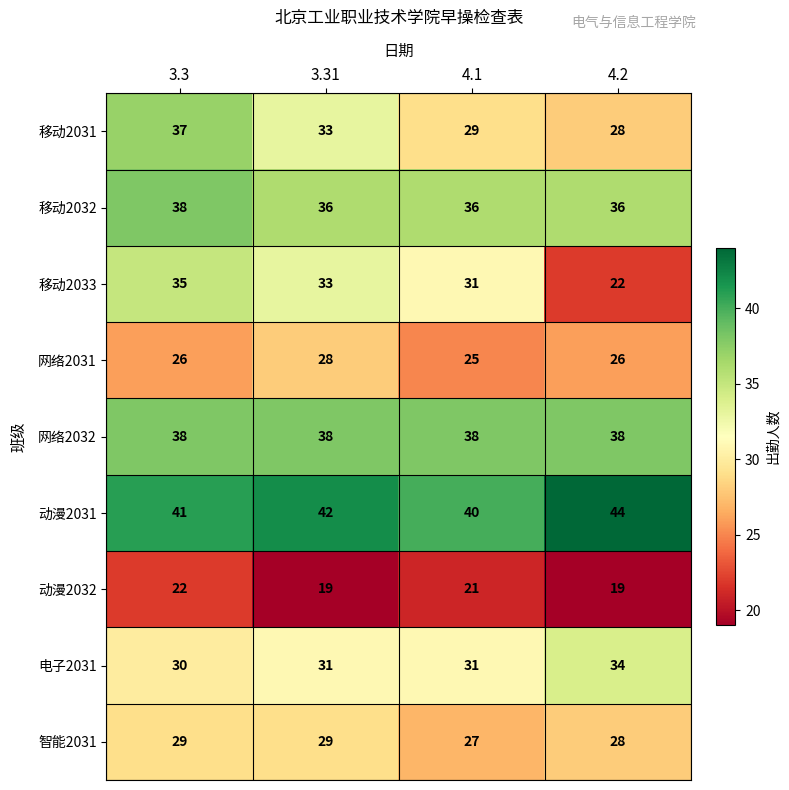

What is the spread (max minus min) of values at 3.31?

23